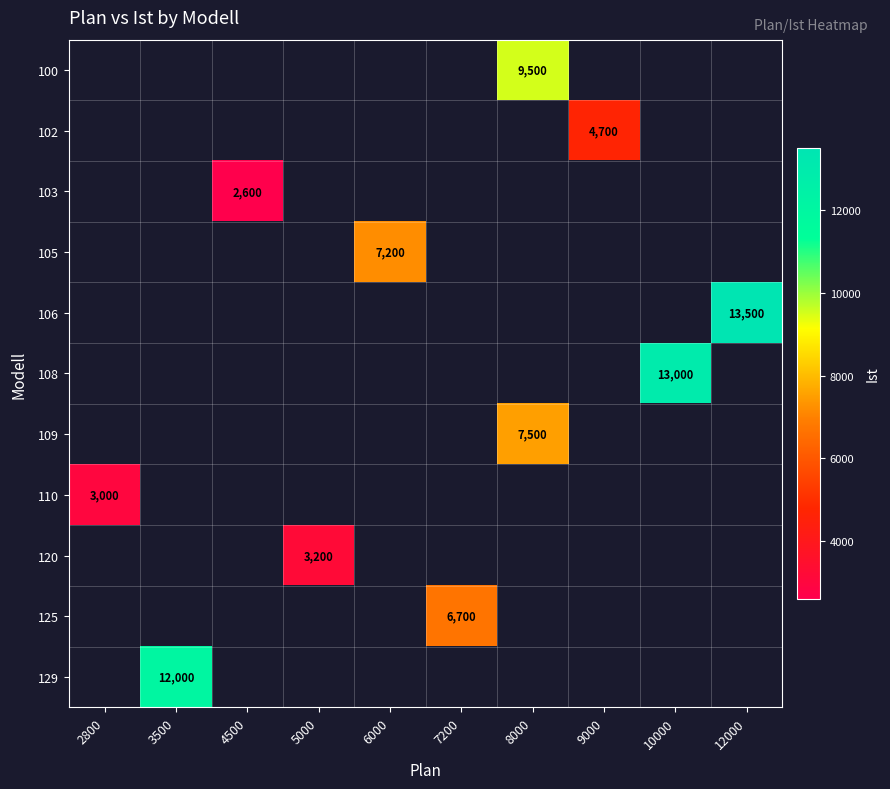

The 125 series shows 1966 at 7200. True or false?

False